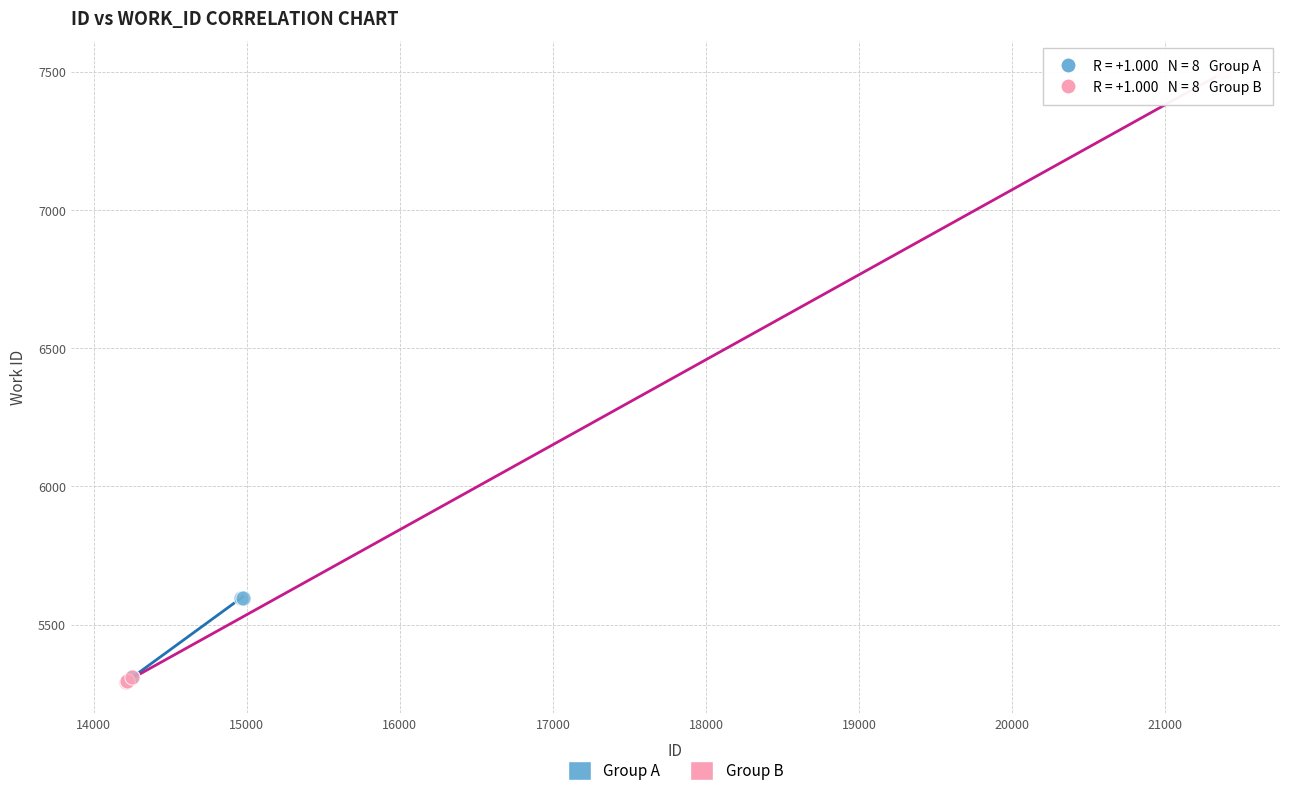

Which series has the largest Y range (max minus min)?

Group B